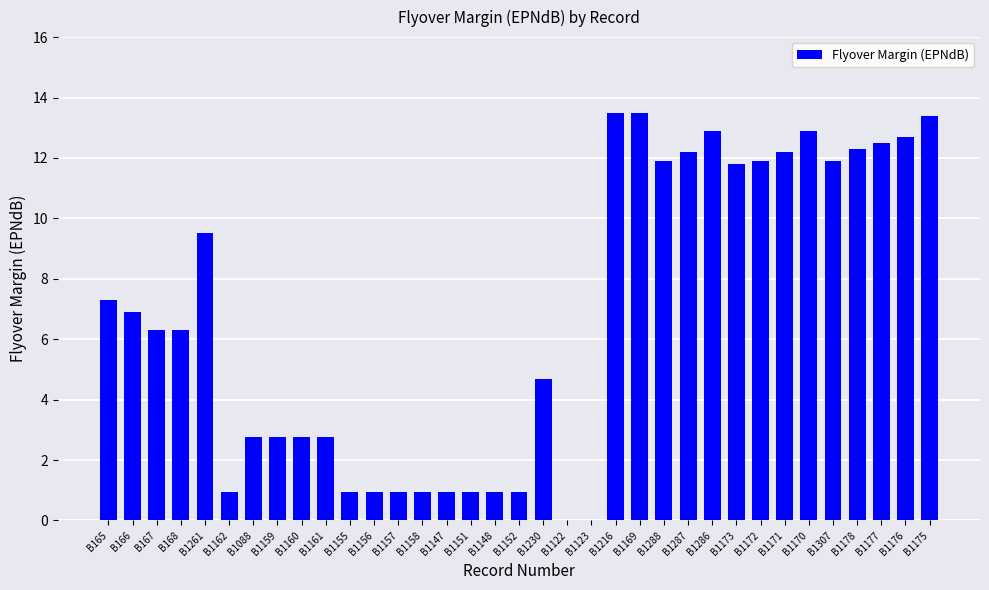

What is the maximum value shown in the chart?

13.5